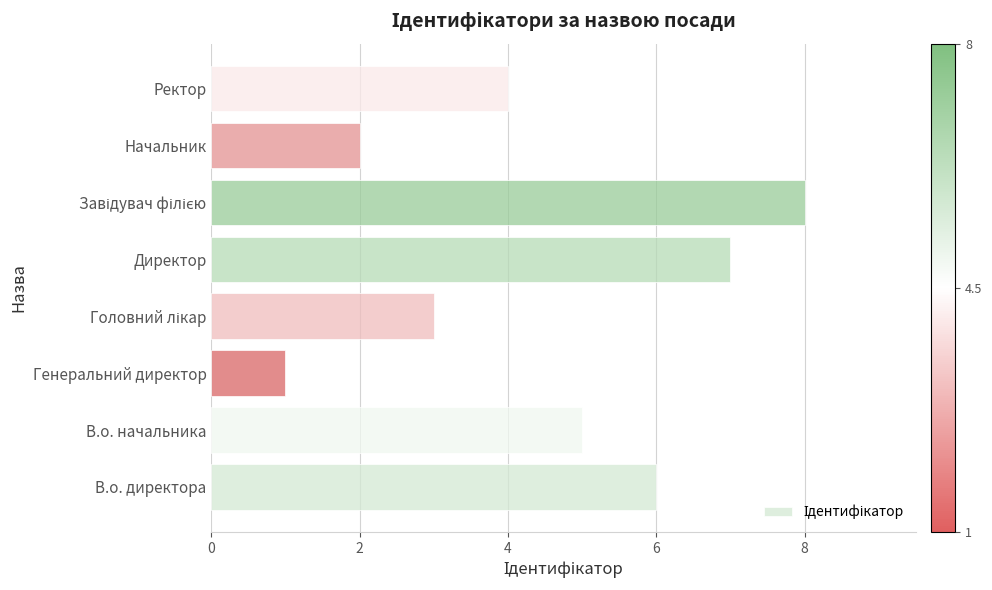

Which has a higher value, Ректор or Директор?

Директор